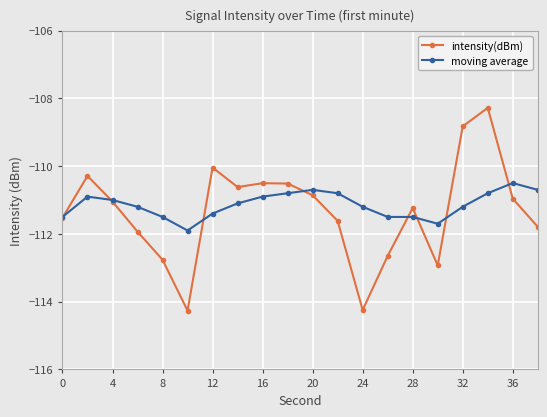

How many values in the intensity(dBm) series exceed -111?

9